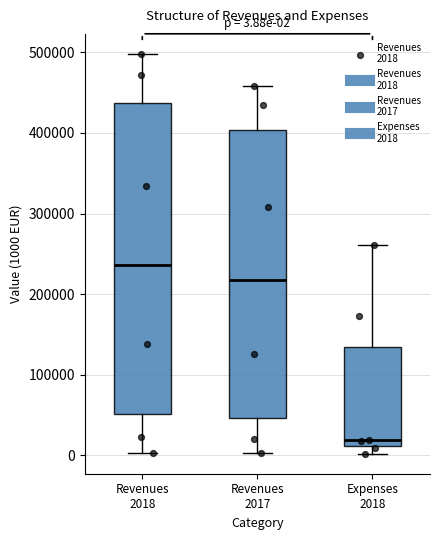

Which box's median line is the highest?

Revenues 2018